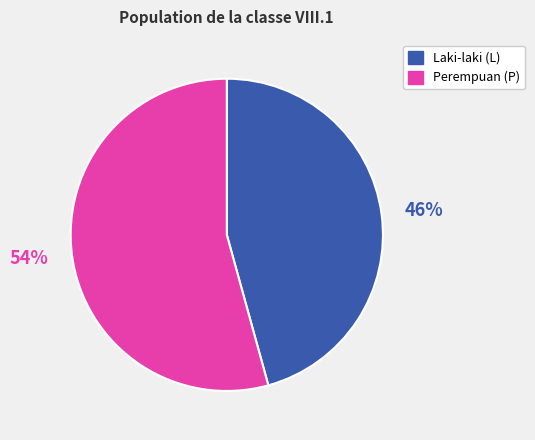

How many segments does this pie chart have?

2